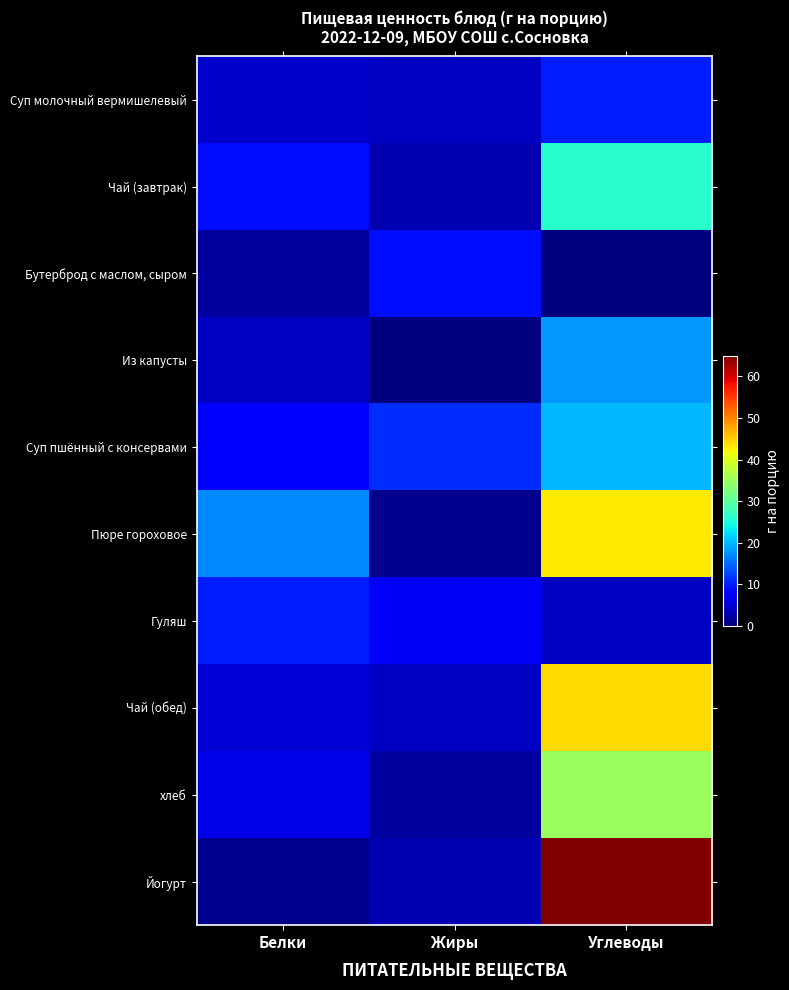

Which label corresponds to the smallest value in the chart?

Углеводы